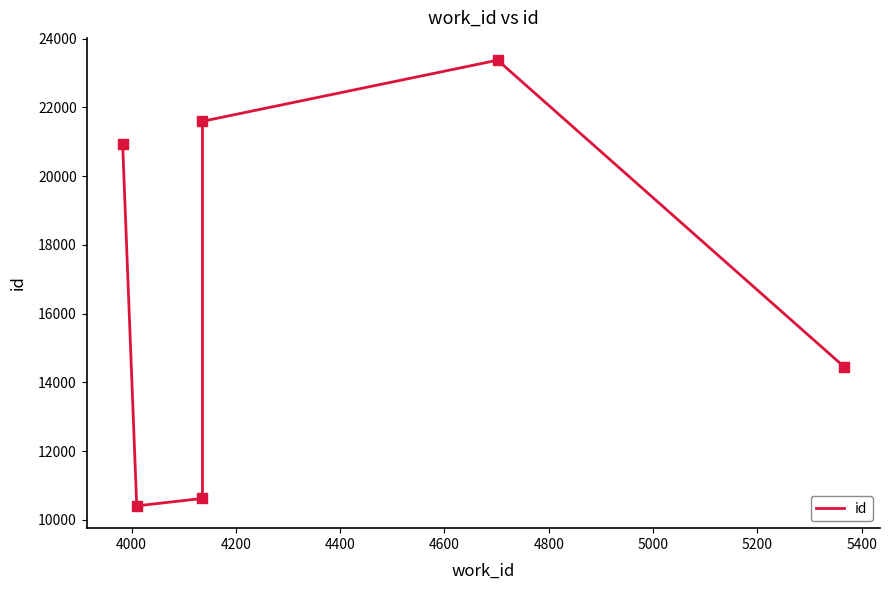

Between 4200 and 4400, which is larger?

4400